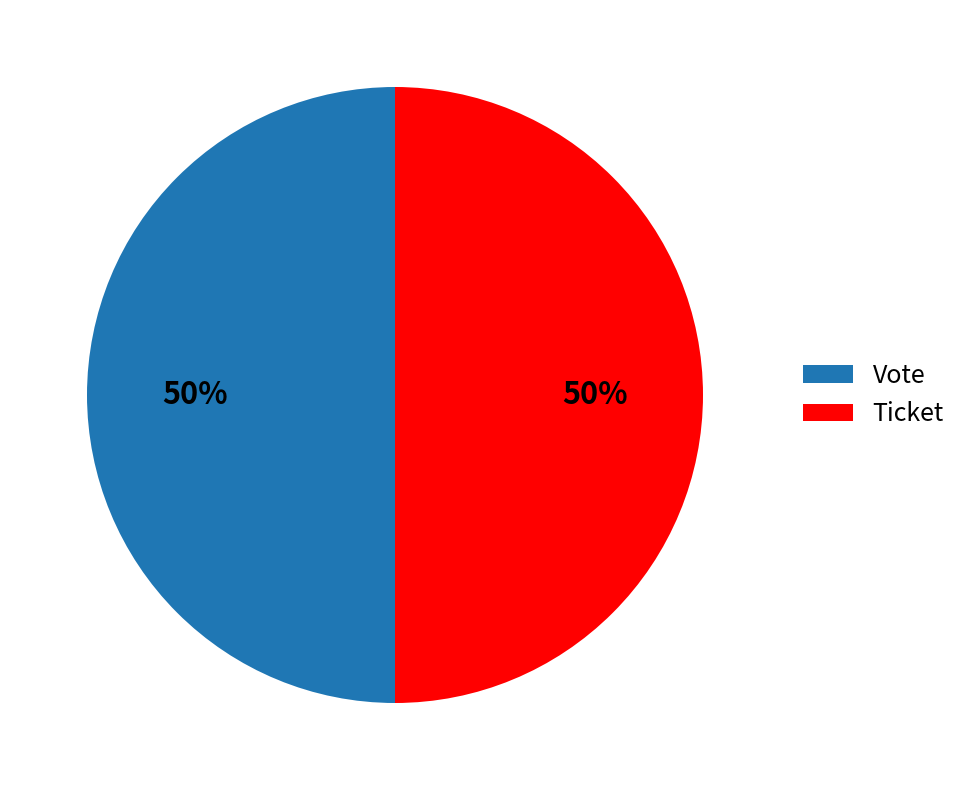

Approximately how many times larger is the value at Vote compared to Ticket?

1.0